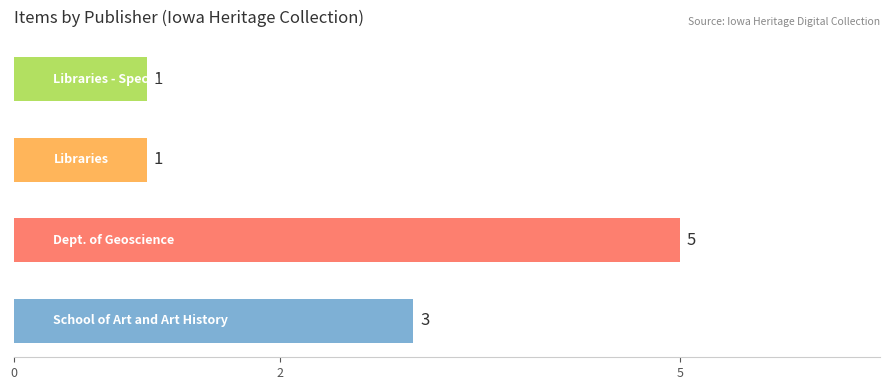

What is the minimum value shown in the chart?

1